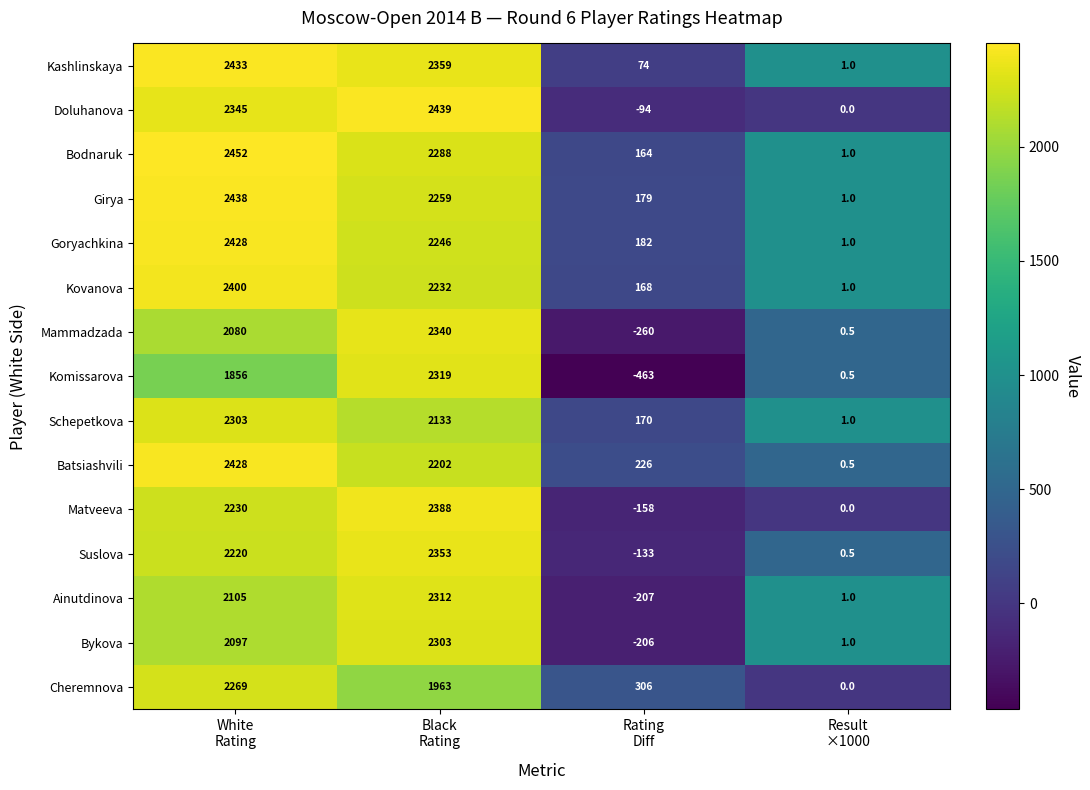

At which category is the sum across all series the highest?

Black
Rating